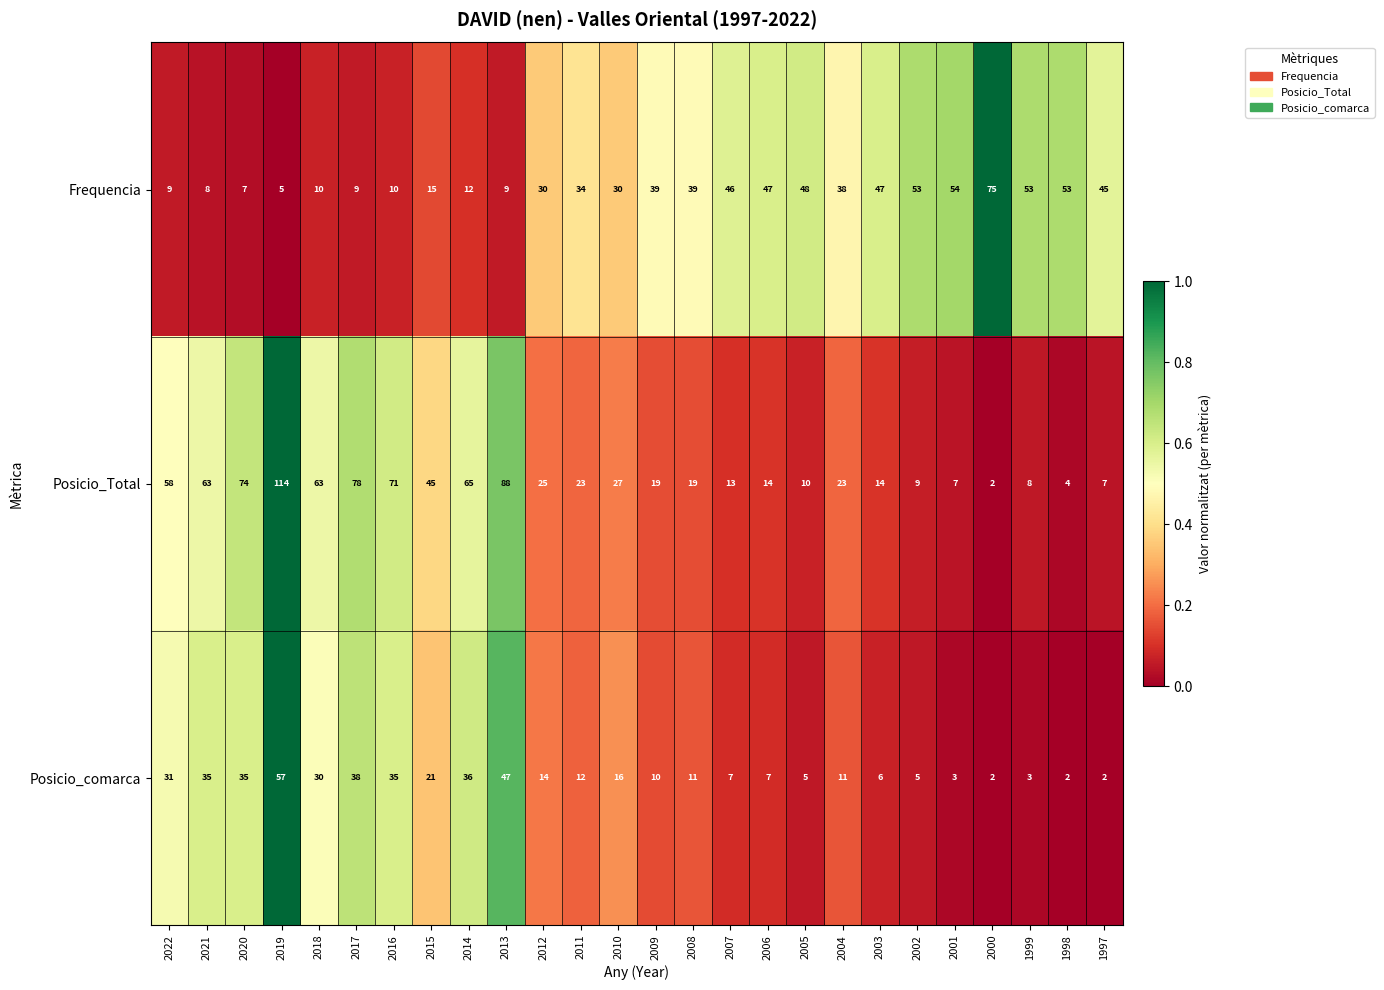

At which label does Frequencia reach its minimum?

2019